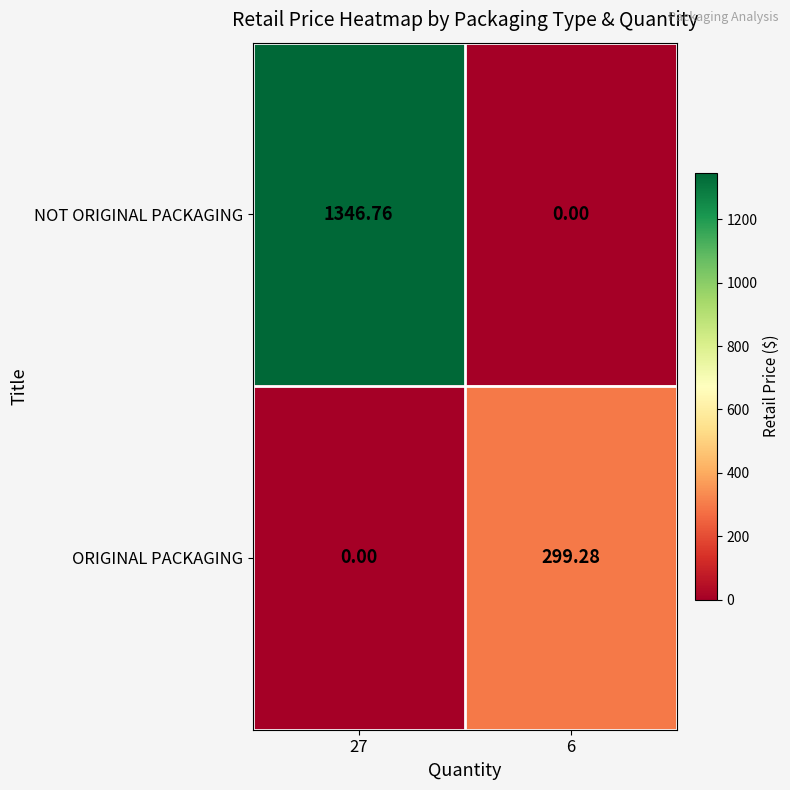

Which series changed the most between 27 and 6?

NOT ORIGINAL PACKAGING